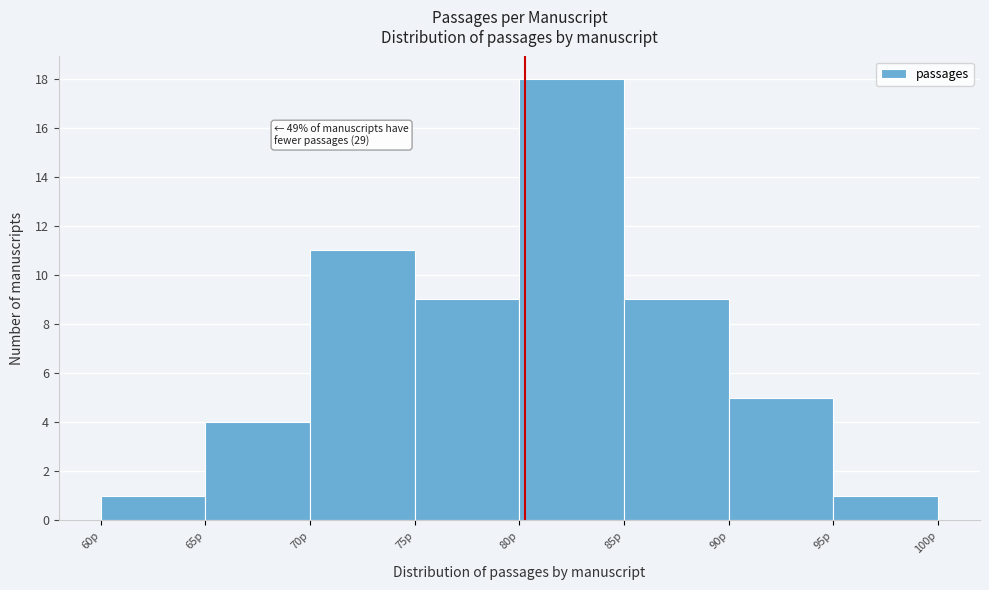

Which range on the x-axis has the tallest bar?

80 to 85